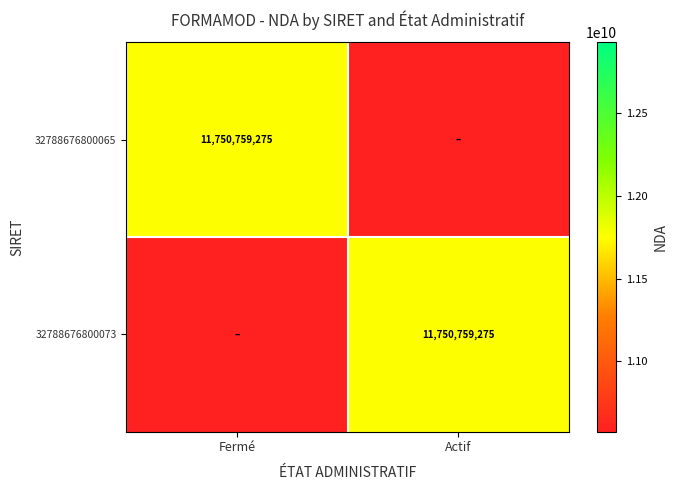

At which category is the sum across all series the highest?

Fermé